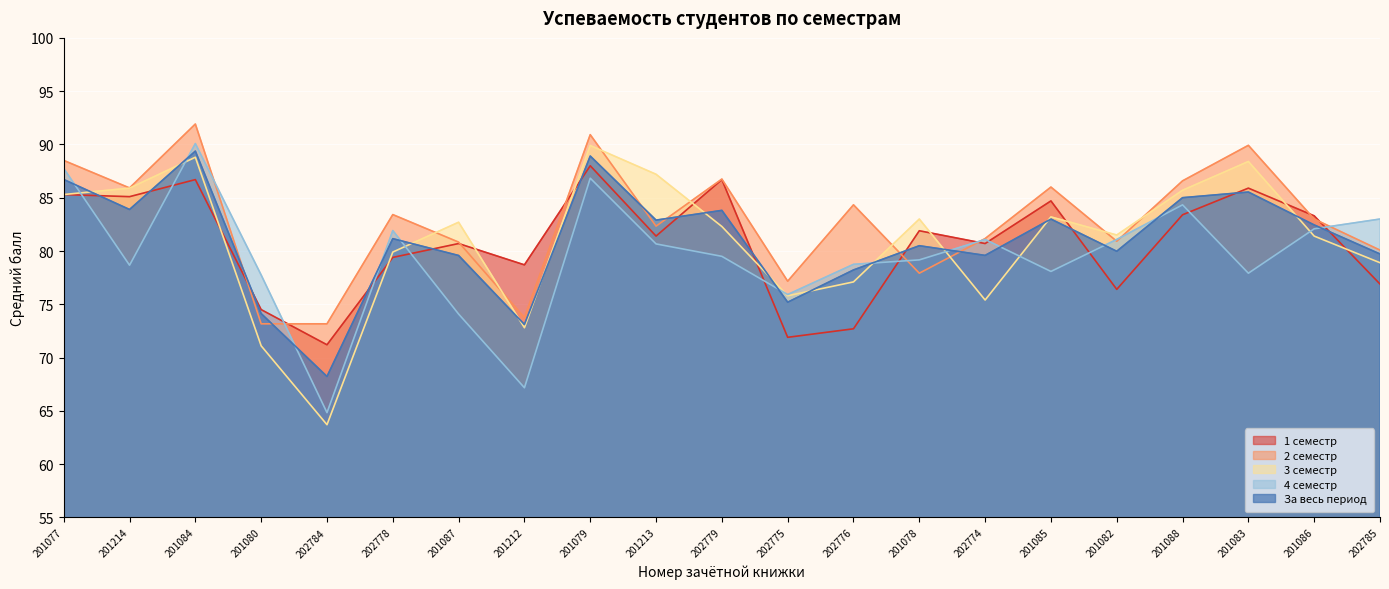

Is it true that 1 семестр equals 76.9 at 202785?

True